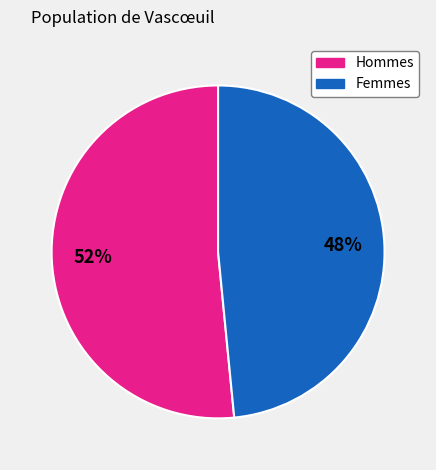

To the nearest percent, what is the average slice percentage?

50%